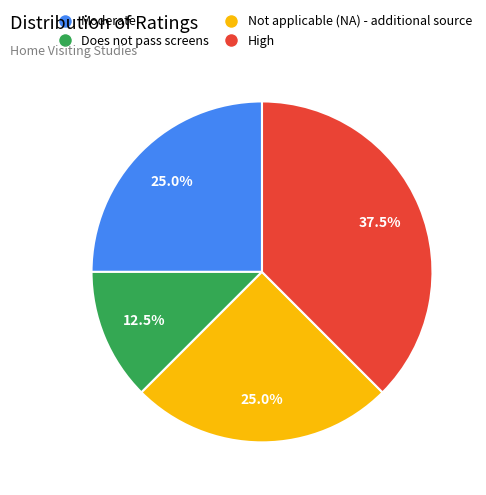

What is the smallest slice in the pie chart?

Does not pass screens